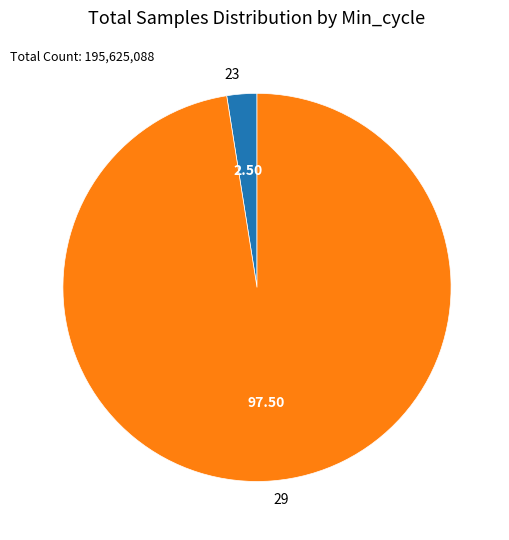

Rank the categories by value from lowest to highest.

23, 29